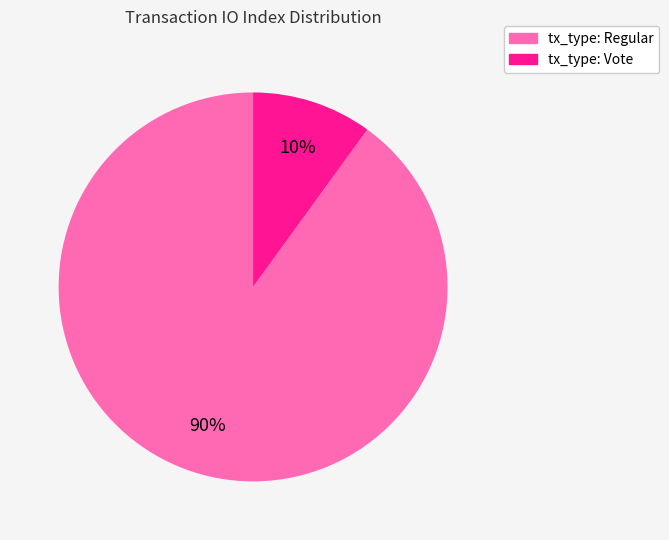

To the nearest percent, what portion does tx_type: Regular represent?

90%